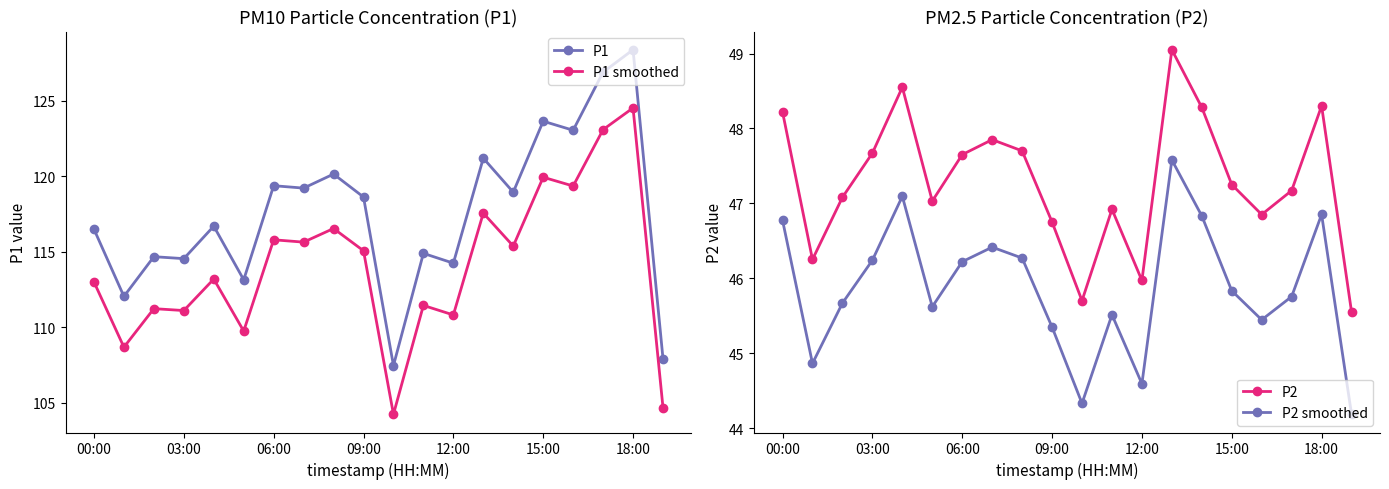

True or false: P1 and P2 cross at least once.

False